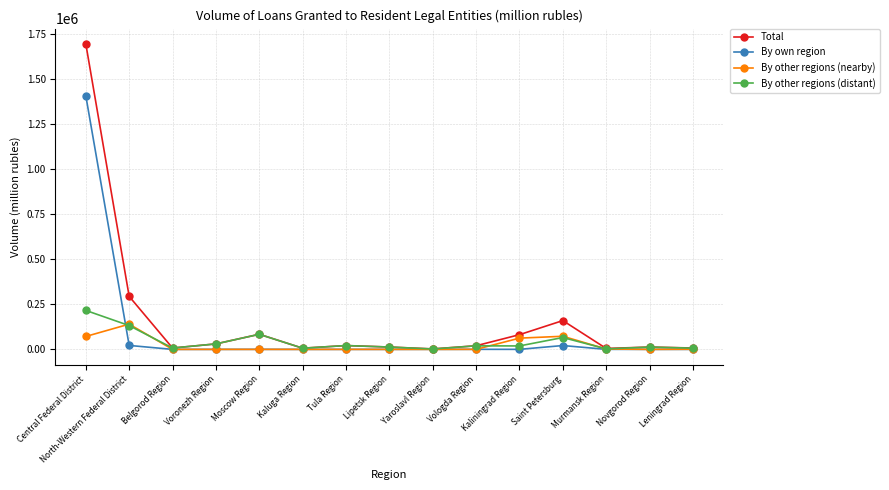

At which label does By other regions (nearby) reach its peak?

North-Western Federal District